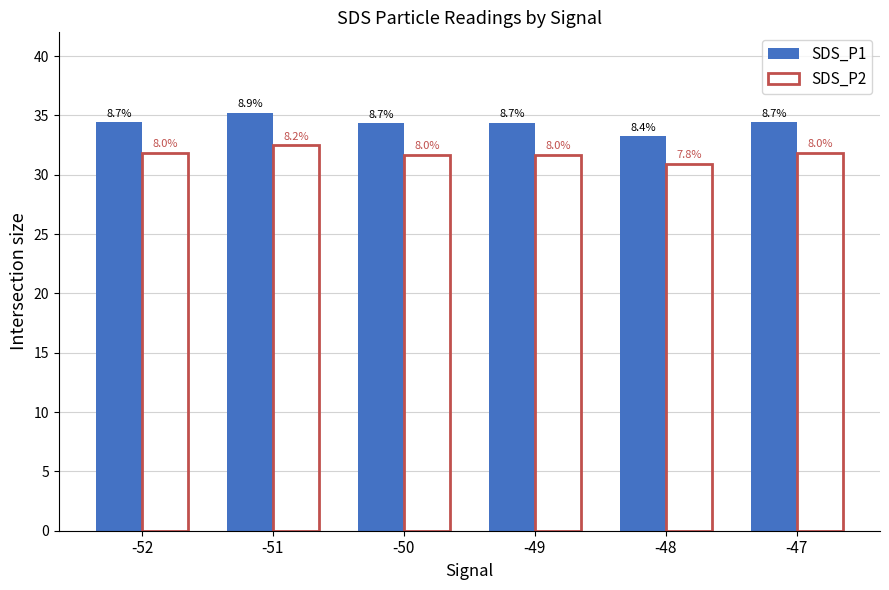

Does the chart contain stacked bars?

No